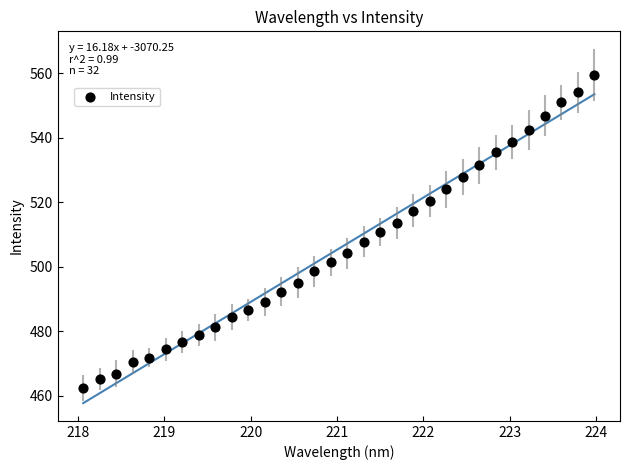

What is the range of X values (max minus min)?

5.9